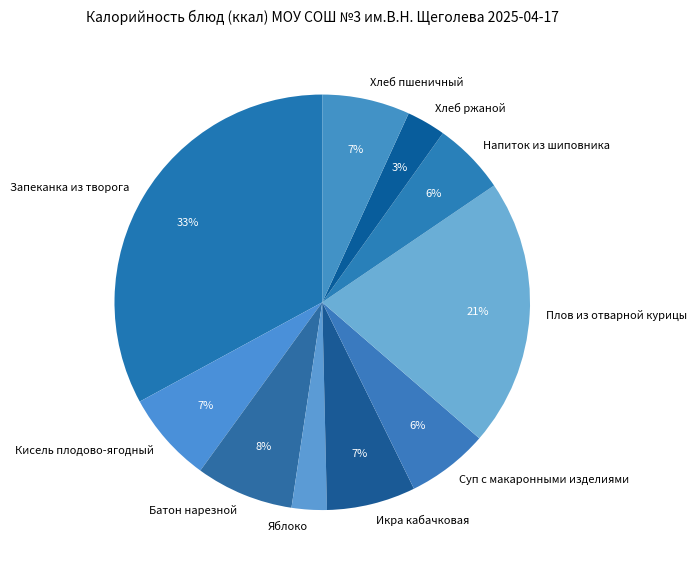

Is it true that Суп с макаронными изделиями is 6% of the pie?

True